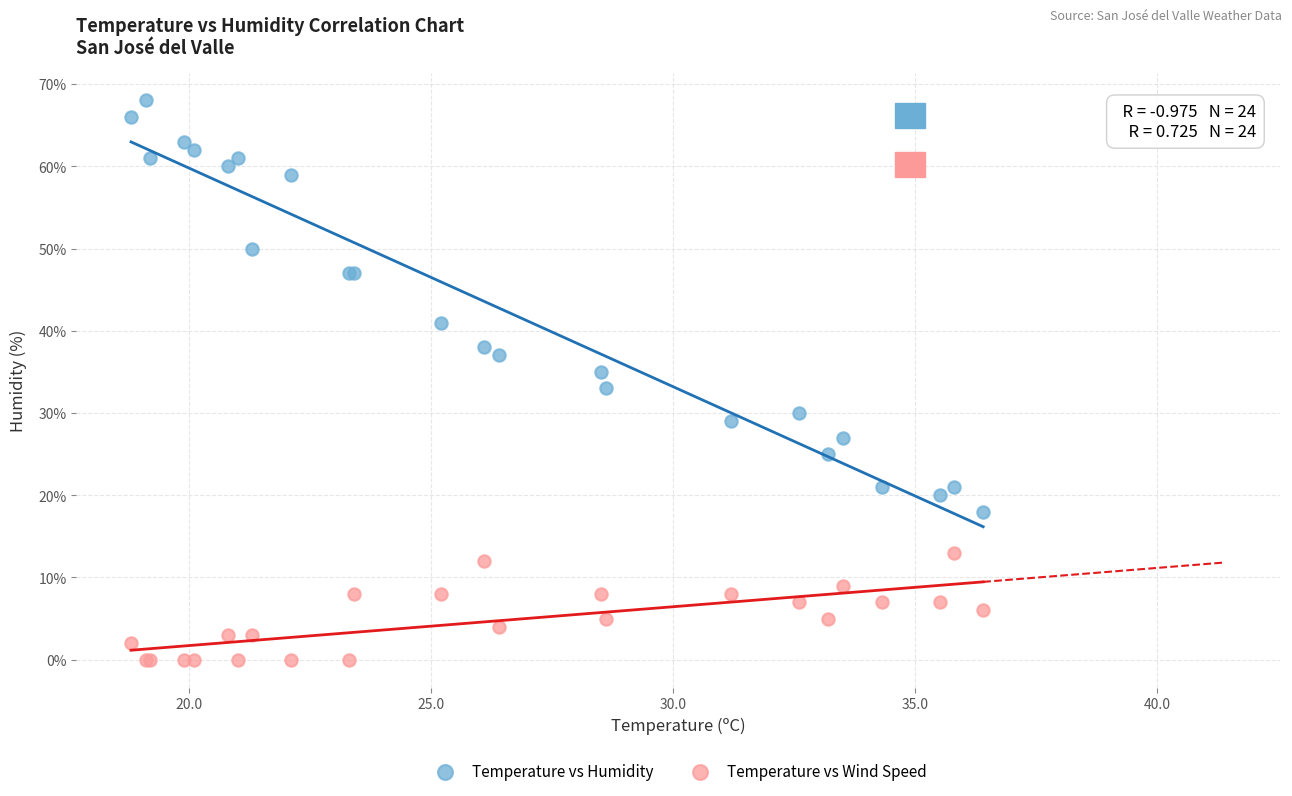

Which series has the largest Y range (max minus min)?

Temperature vs Humidity